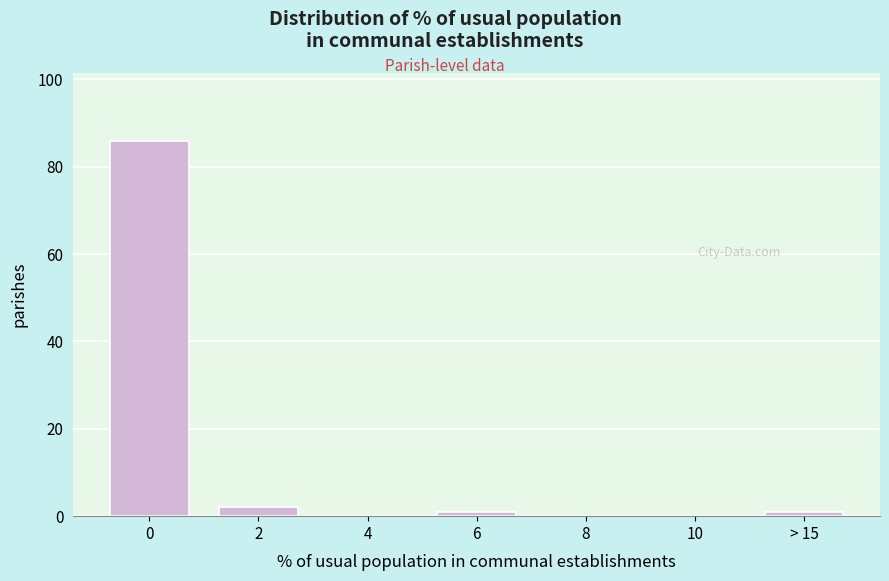

Reading left to right, transcribe all the data shown in this chart.

0=86	2=2	4=0	6=1	8=0	10=0	> 15=1